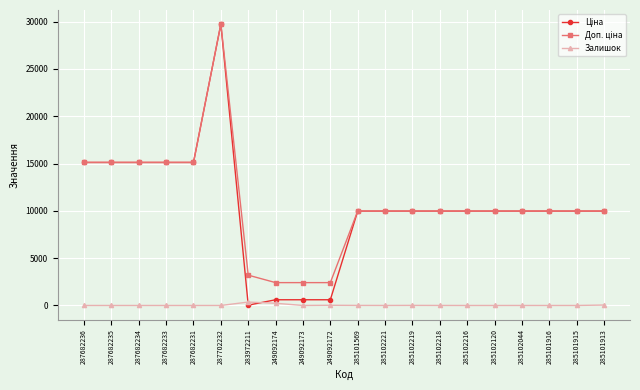

At which category does the chart reach its peak across all series?

287702232